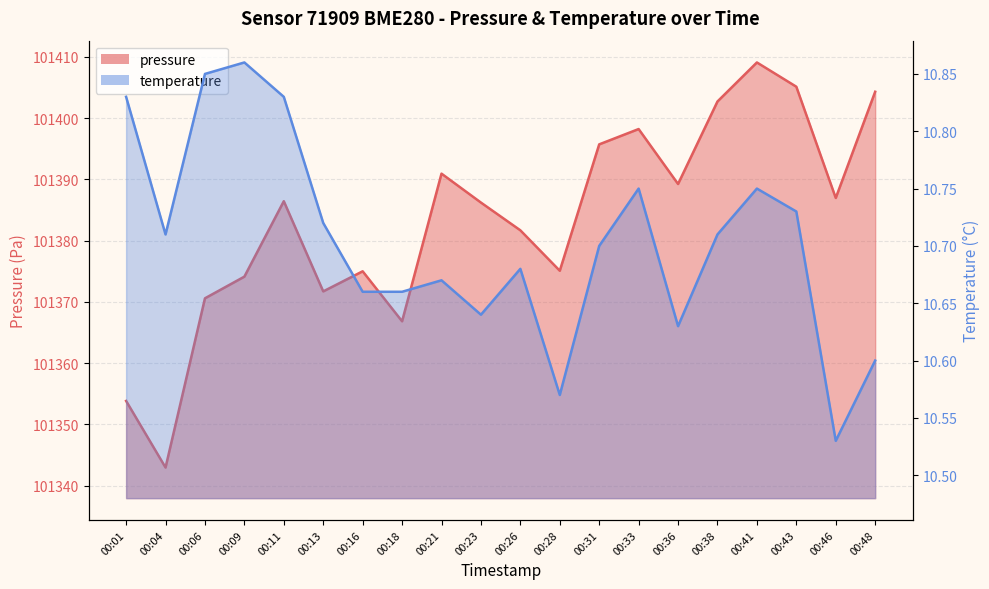

True or false: pressure and temperature cross at least once.

False